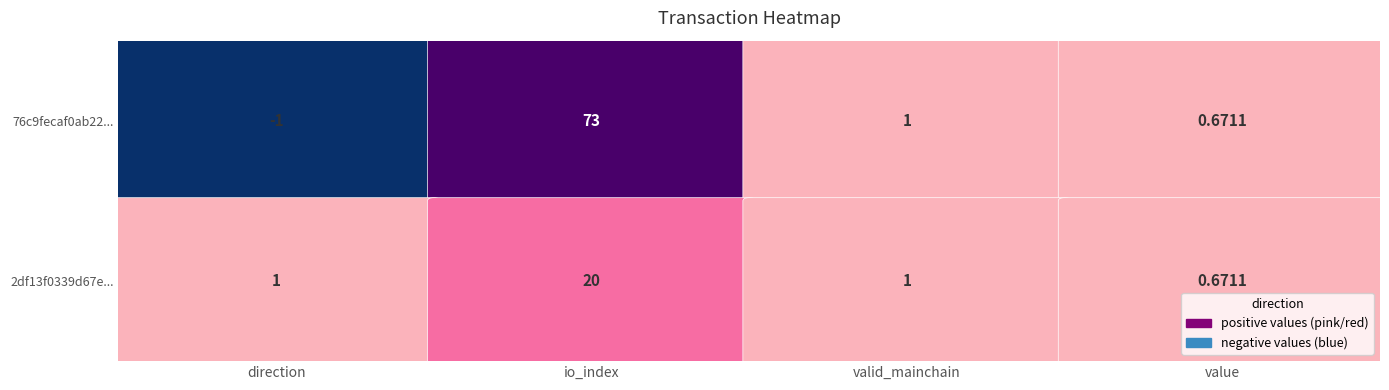

How many categories are shown in the chart?

4